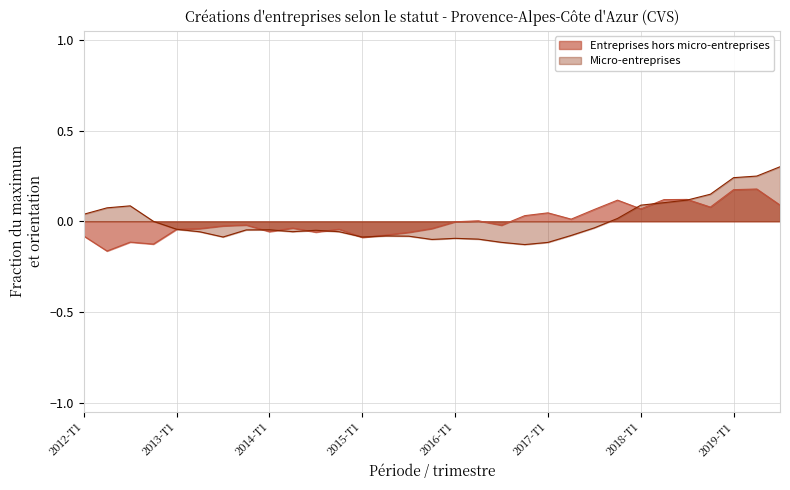

True or false: Micro-entreprises and Entreprises hors micro-entreprises cross at least once.

True